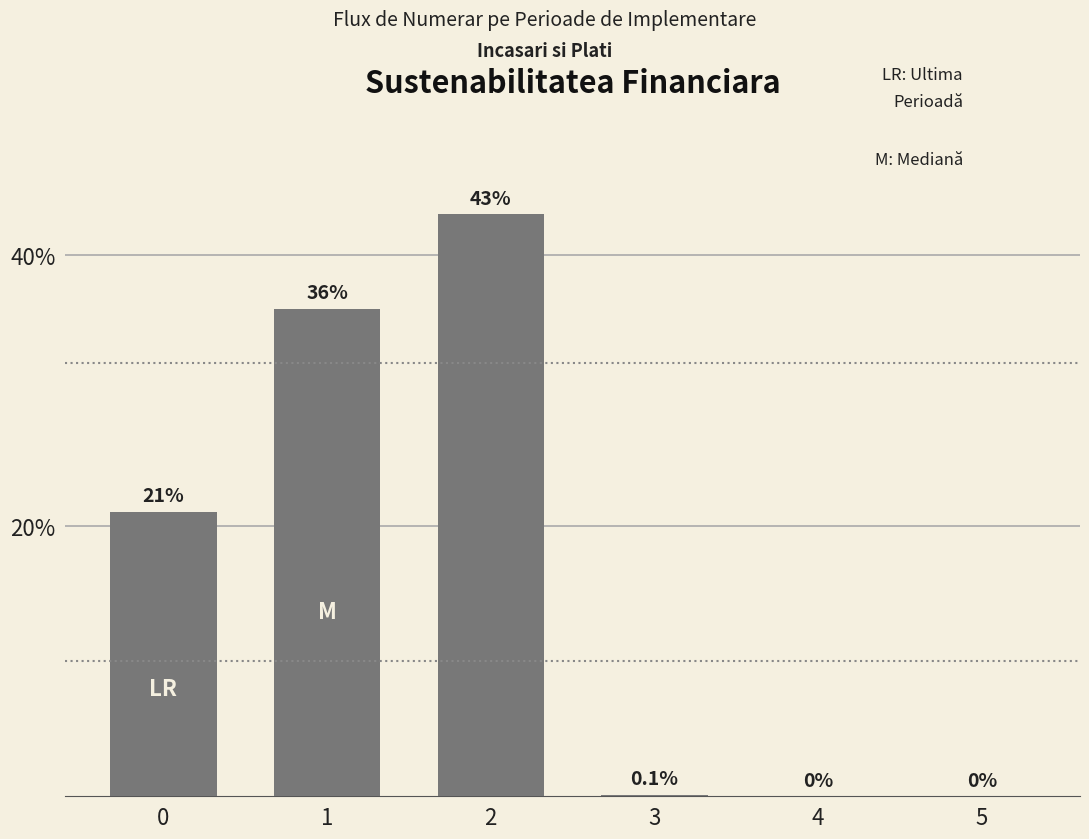

What is the approximate value at 2?

43.0